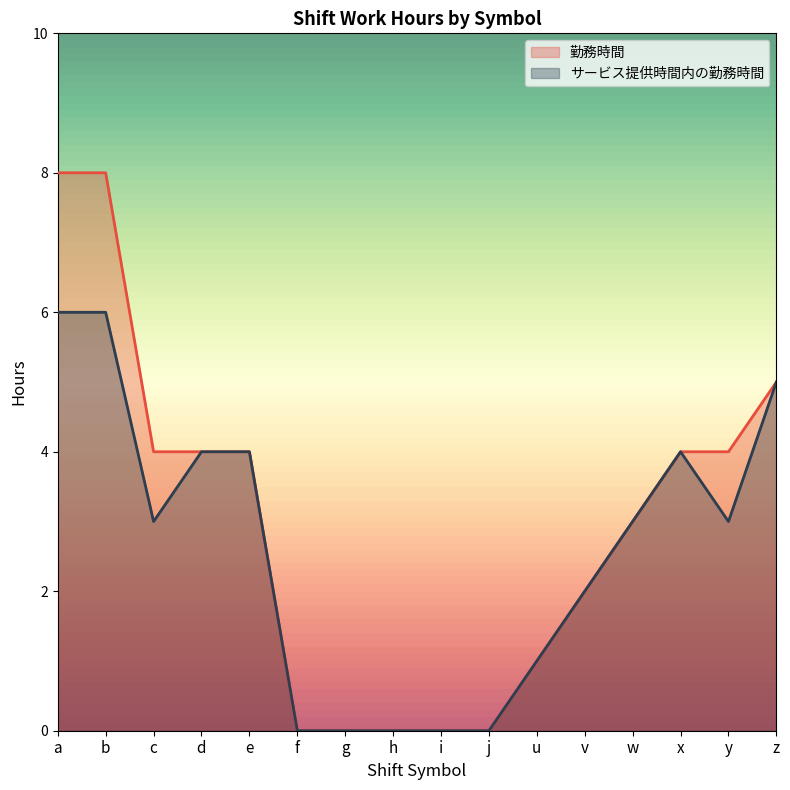

The value of 勤務時間 at b is 8.0. True or false?

True